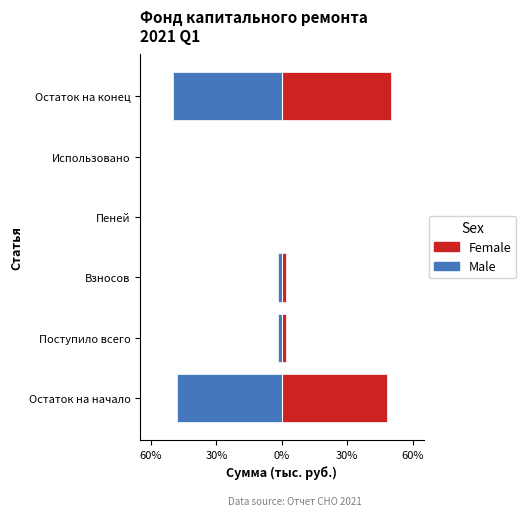

What value does the Male series have at Взносов?

-1.9